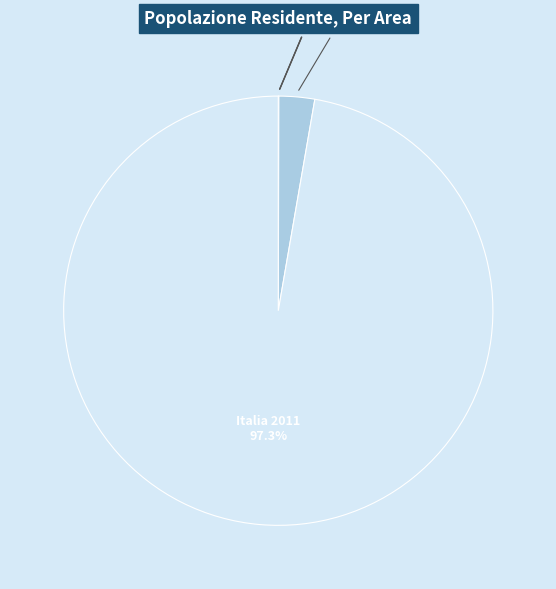

Does any single category account for the majority?

Yes